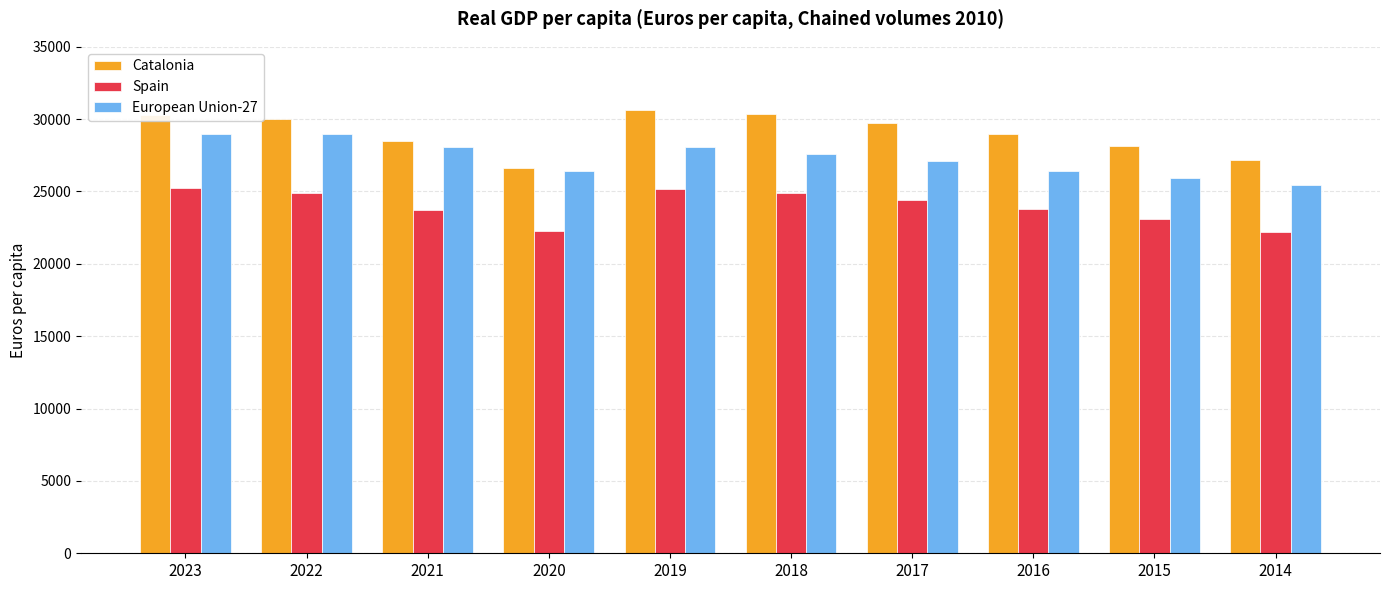

Is it true that Spain equals 22220.0 at 2014?

True